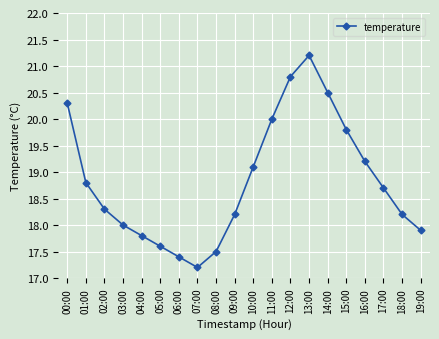

What is the sum of all values?

376.5